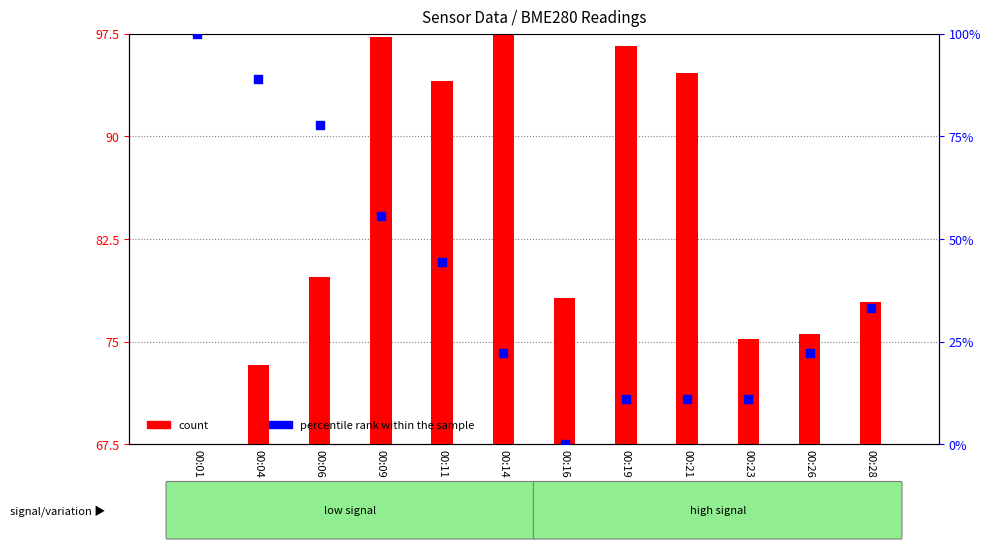

Which series has the largest total across all categories?

count